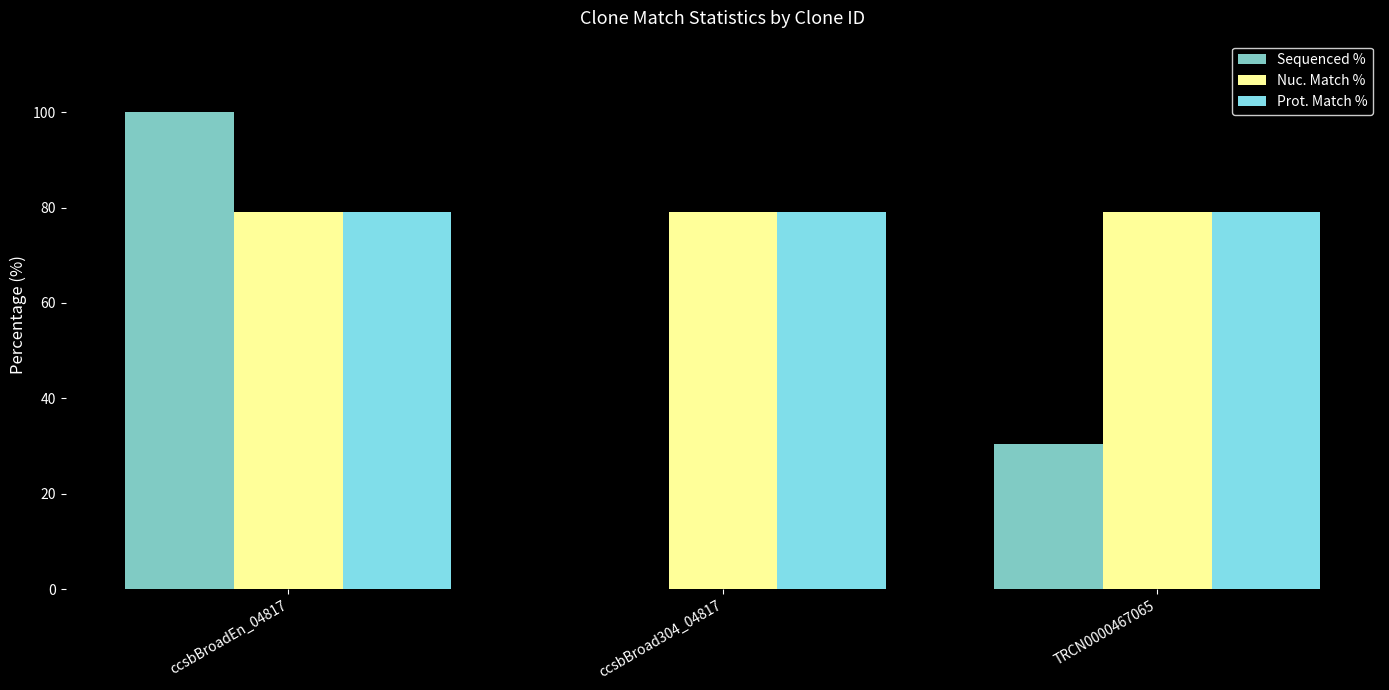

Between ccsbBroadEn_04817 and TRCN0000467065, which series saw the biggest shift?

Sequenced %